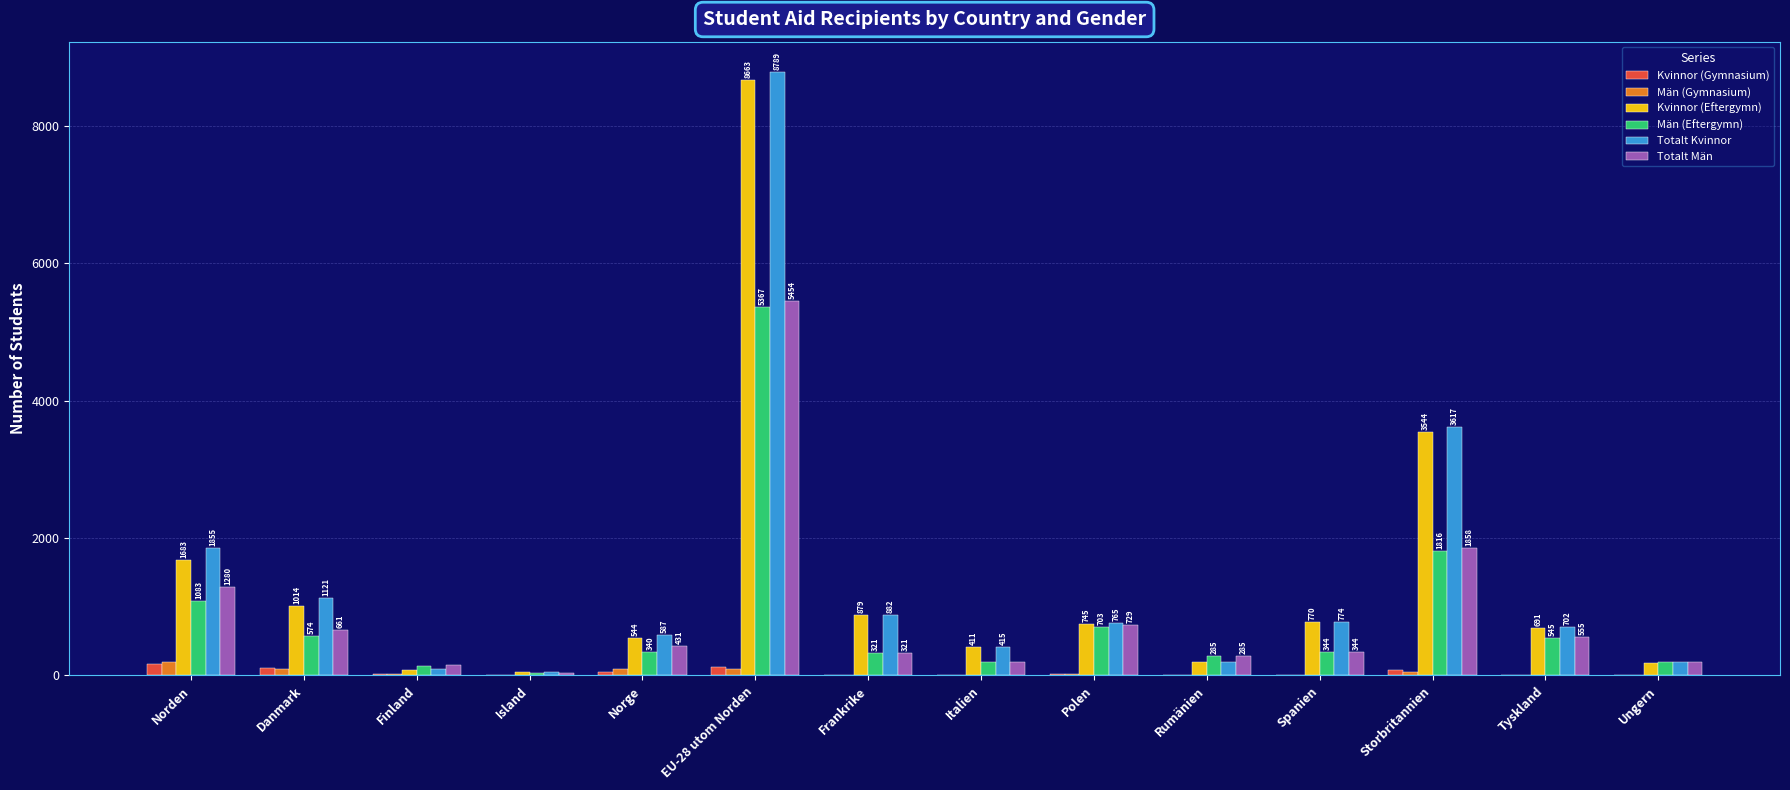

How many groups of bars are there?

14